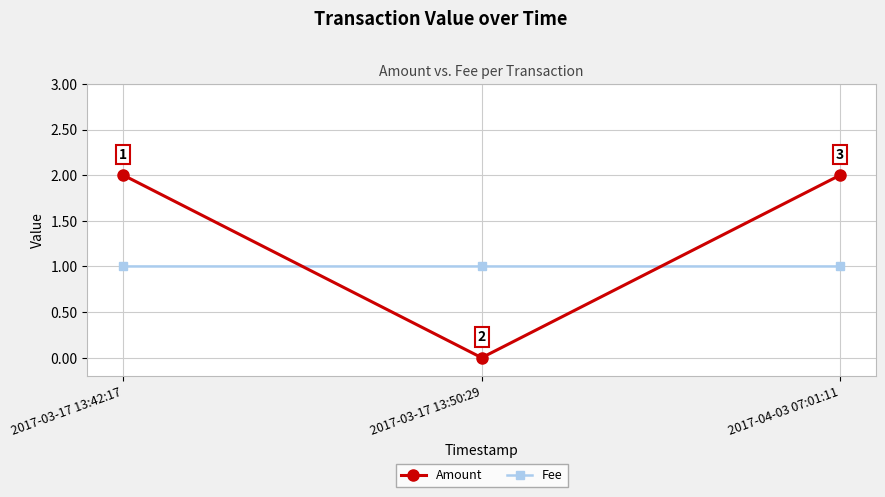

What are all the series names shown in the legend?

Amount, Fee